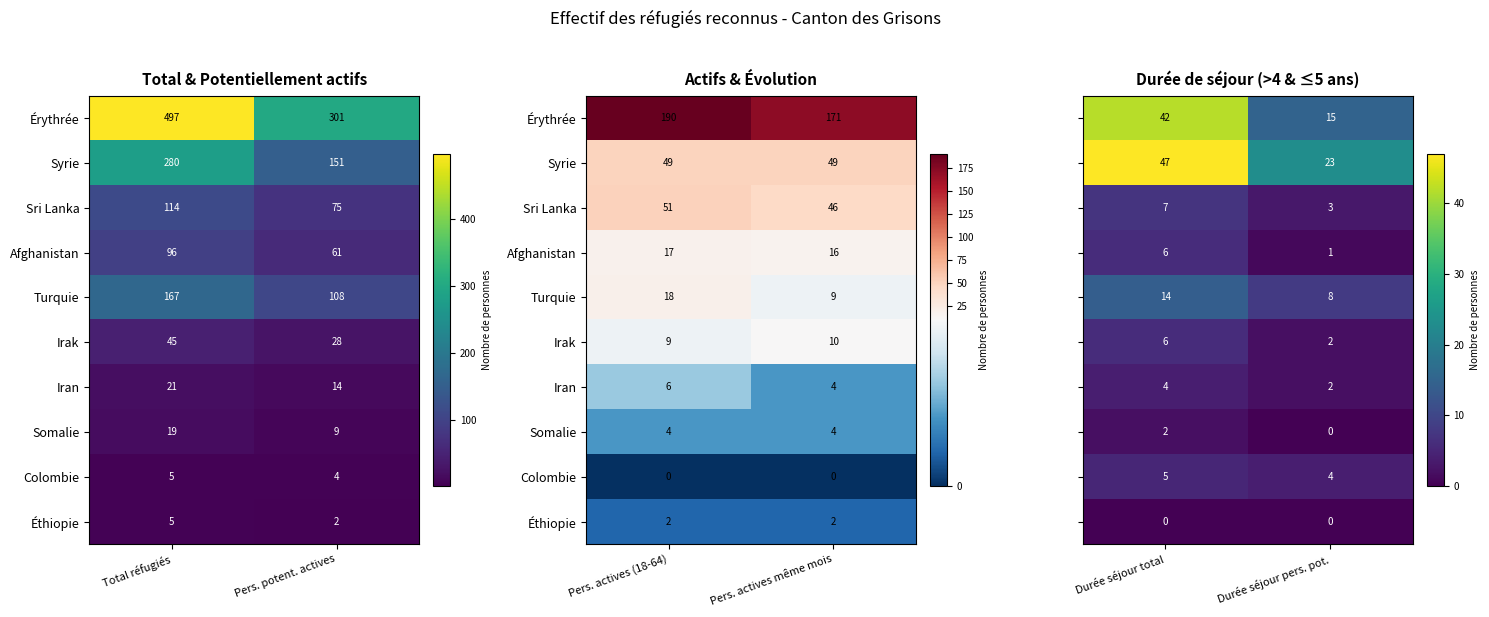

Which series has the largest range (max minus min)?

Érythrée